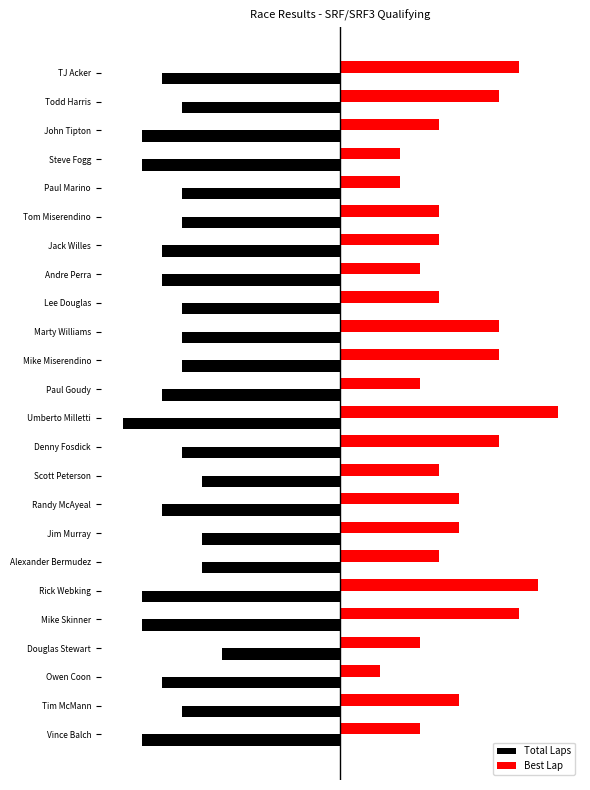

What are all the series names shown in the legend?

Total Laps, Best Lap